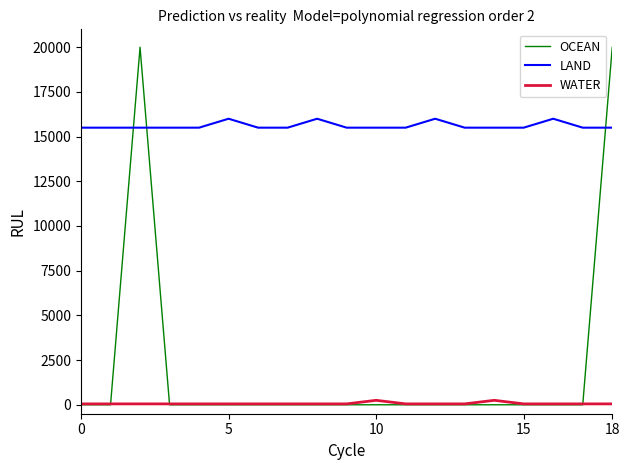

What is the greatest value displayed?

20000